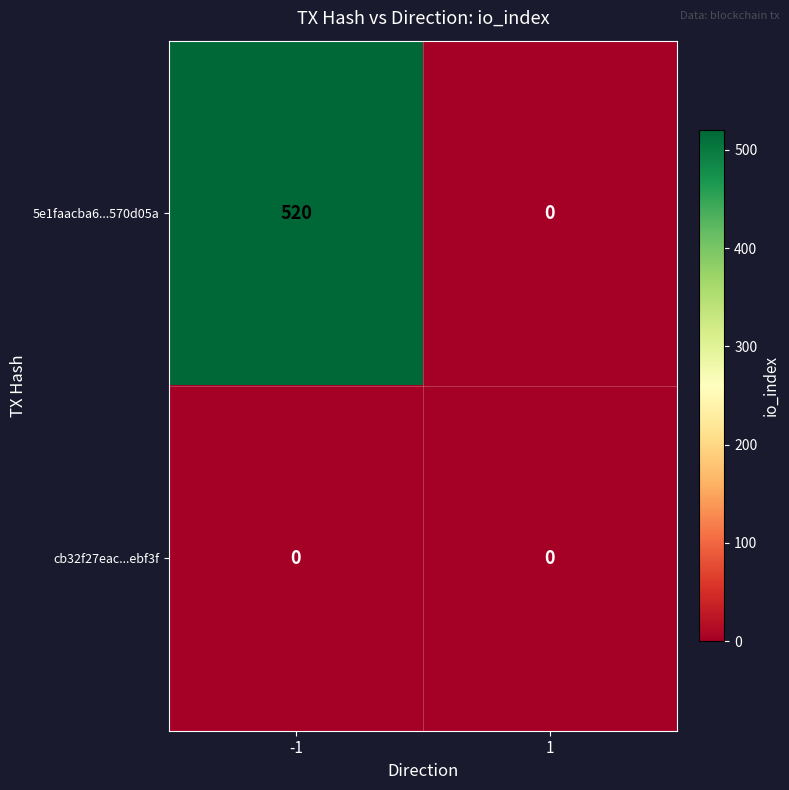

Between -1 and 1, which series saw the biggest shift?

5e1faacba6...570d05a